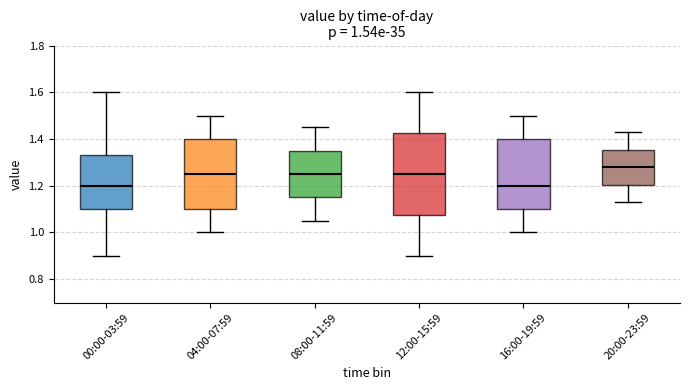

Which box has the highest median line?

20:00-23:59